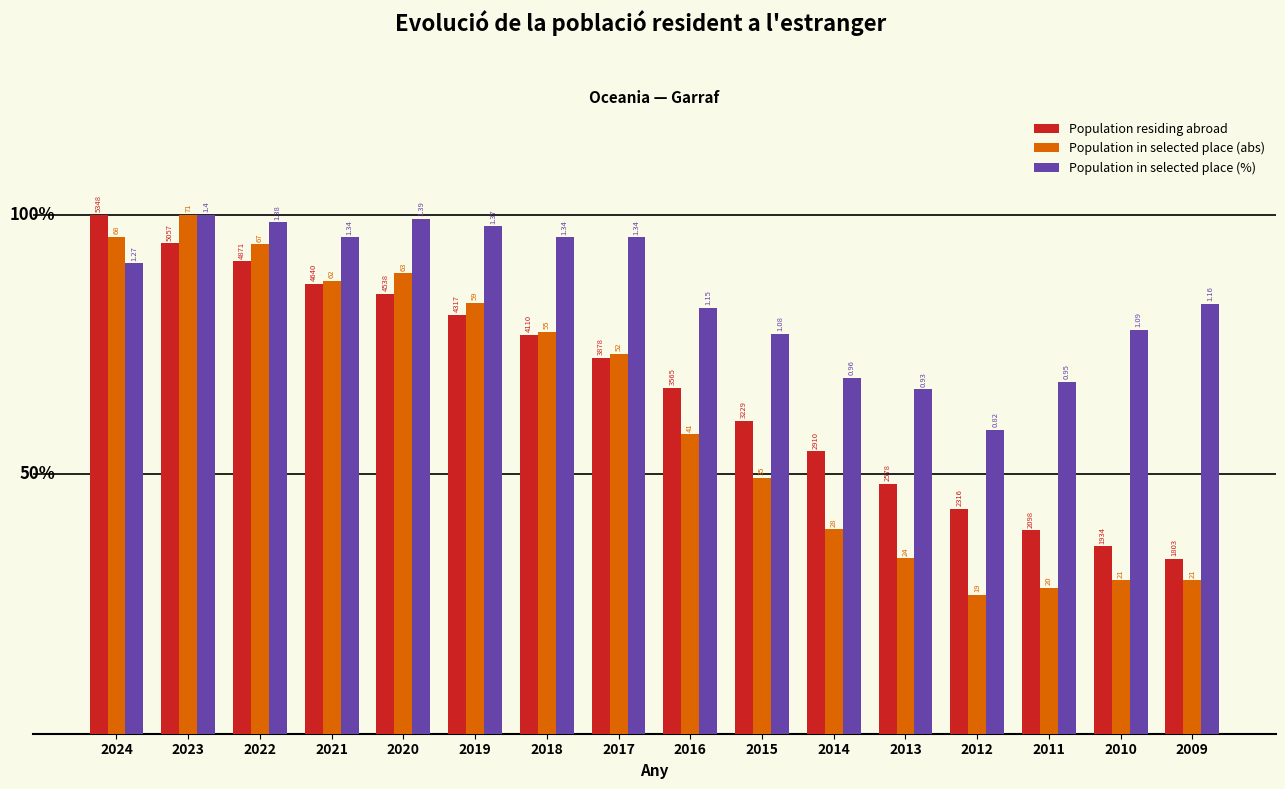

Which series has the largest range (max minus min)?

Population in selected place (abs)